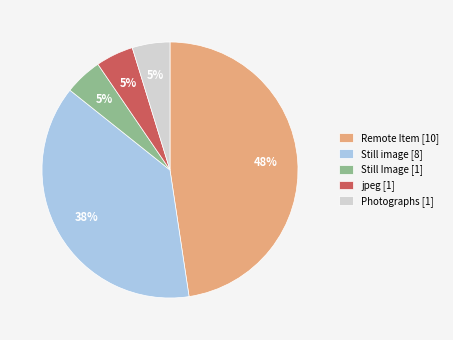

Is it true that Still image [8] is 49% of the pie?

False